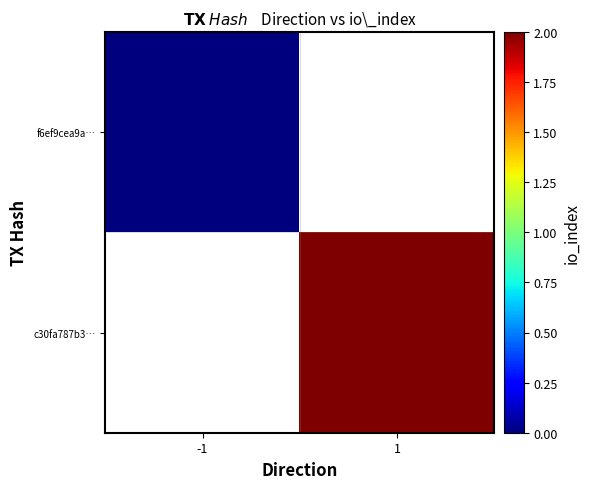

True or false: f6ef9cea9a… has a value of 0.0 at -1.

True